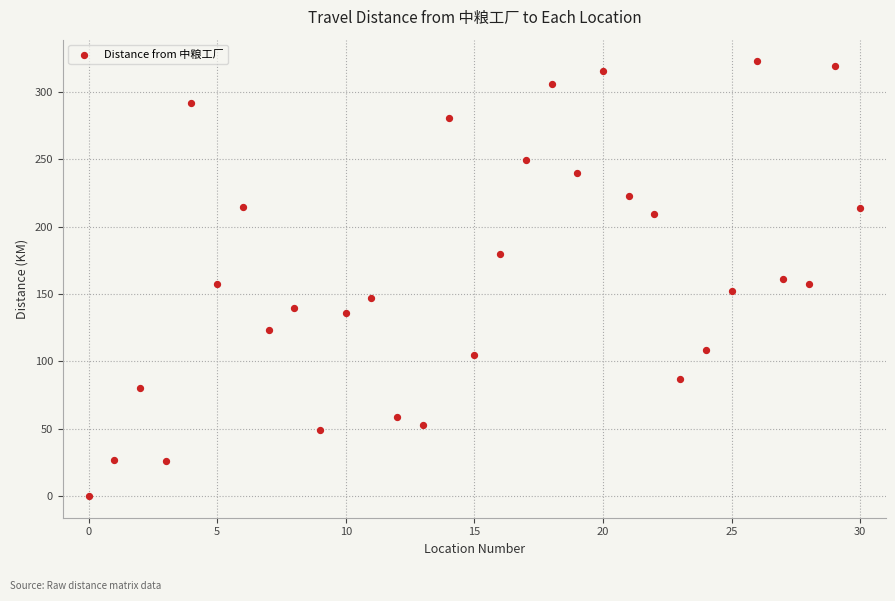

What is the range of Y values (max minus min)?

322.8